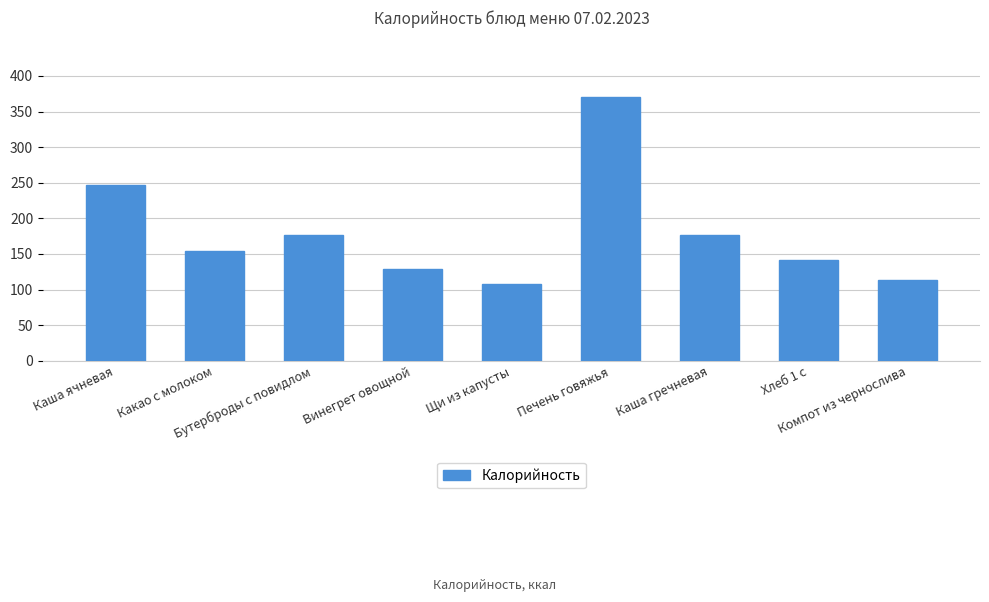

Which has a higher value, Каша гречневая or Какао с молоком?

Каша гречневая